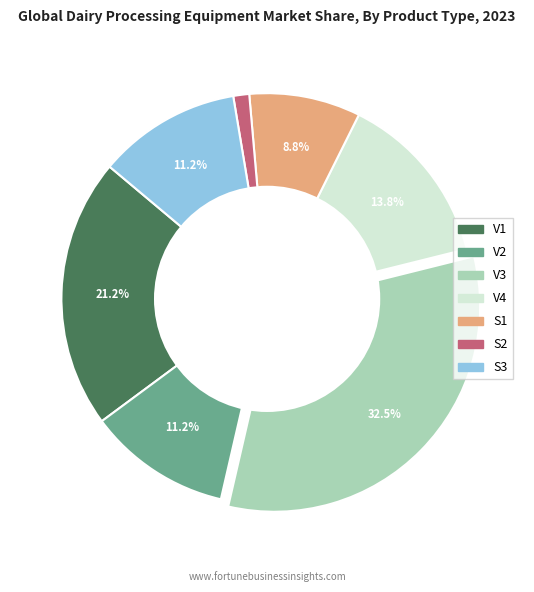

To the nearest percent, what portion does S3 represent?

11%